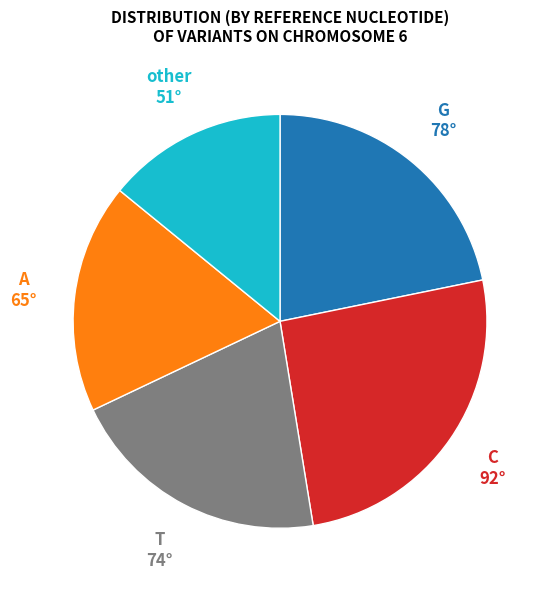

Is there a majority slice in this chart?

No